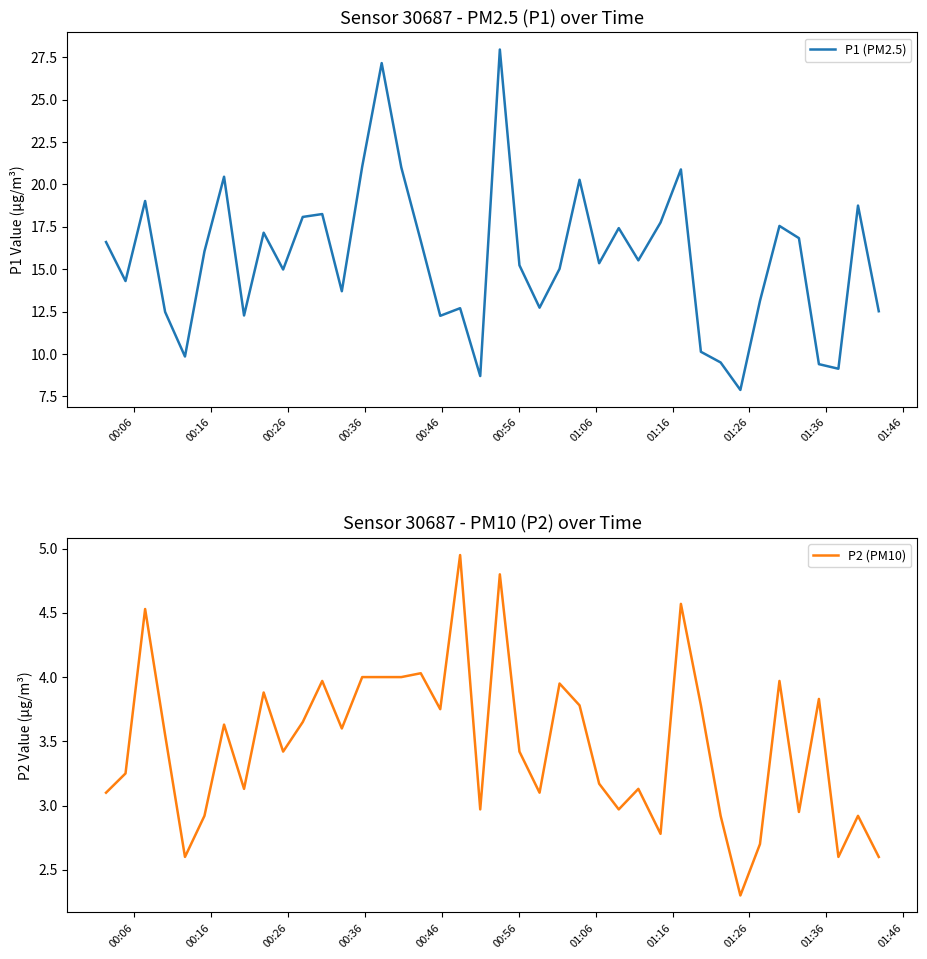

Reading left to right, what are all the values shown in this chart?

P1 (PM2.5): 16.6	14.3	19.0	12.5	9.8	16.1	20.4	12.3	17.1	15.0	18.1	18.2	13.7	21.1	27.1	21.0	16.7	12.2	12.7	8.7	27.9	15.2	12.7	15.0	20.3	15.3	17.4	15.5	17.8	20.9	10.1	9.5	7.9	13.1	17.6	16.8	9.4	9.1	18.8	12.5
P2 (PM10): 3.1	3.2	4.5	3.5	2.6	2.9	3.6	3.1	3.9	3.4	3.6	4.0	3.6	4.0	4.0	4.0	4.0	3.8	5.0	3.0	4.8	3.4	3.1	4.0	3.8	3.2	3.0	3.1	2.8	4.6	3.8	2.9	2.3	2.7	4.0	3.0	3.8	2.6	2.9	2.6